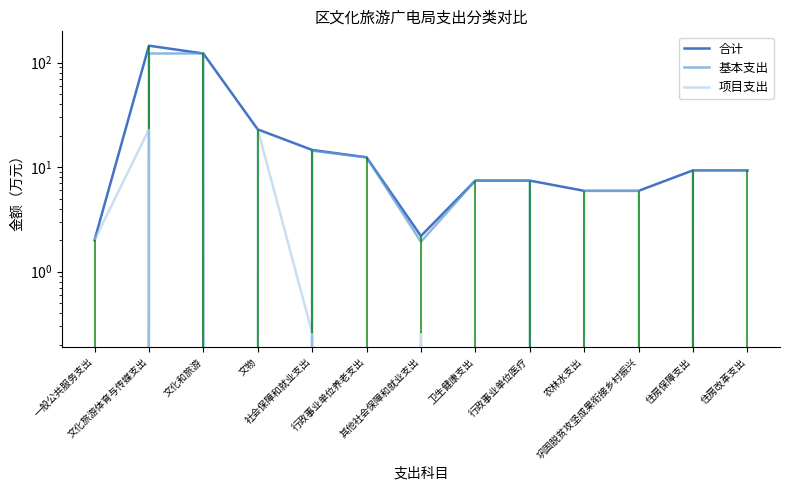

At which category does 合计 reach its first local valley?

其他社会保障和就业支出